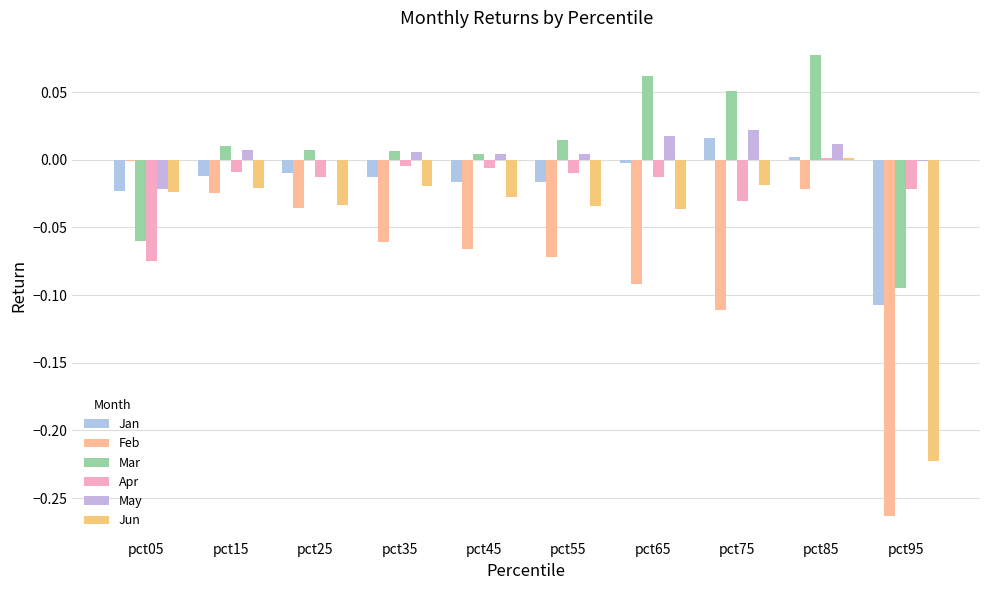

True or false: Feb has a value of -0.0 at pct15.

False